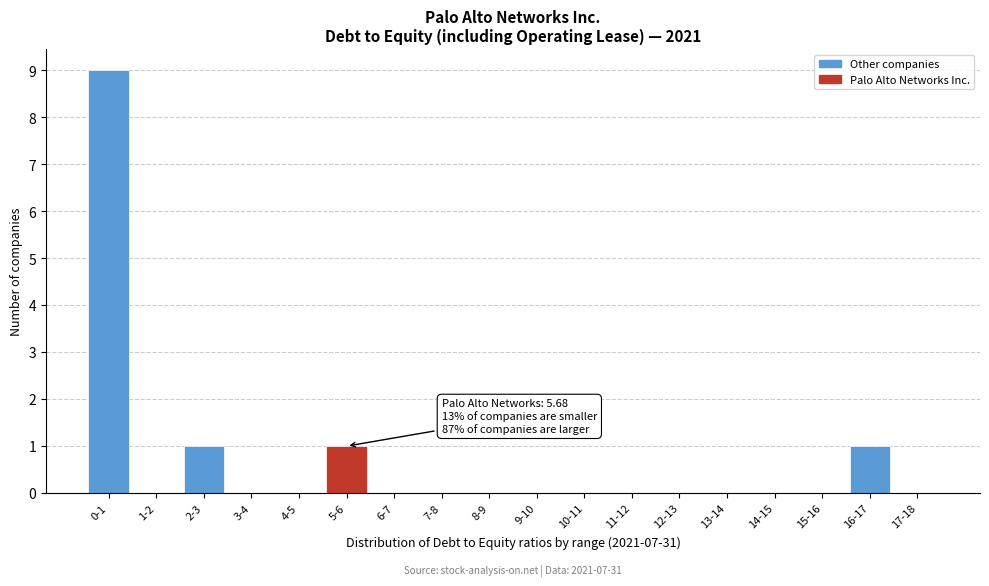

Reading left to right, what are all the values shown in this chart?

0-1=9	1-2=0	2-3=1	3-4=0	4-5=0	5-6=1	6-7=0	7-8=0	8-9=0	9-10=0	10-11=0	11-12=0	12-13=0	13-14=0	14-15=0	15-16=0	16-17=1	17-18=0